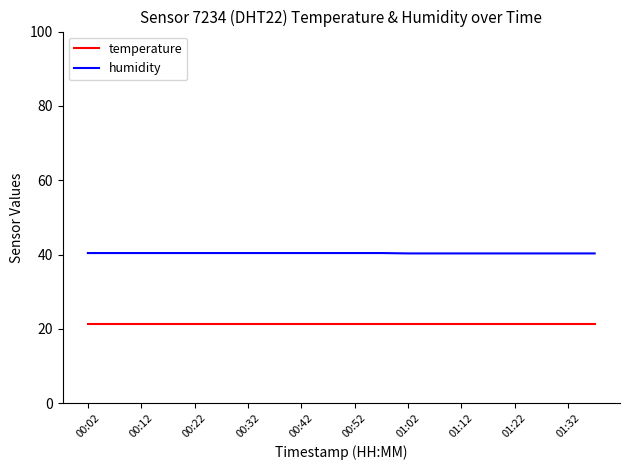

What is the highest value of the humidity series?

40.4